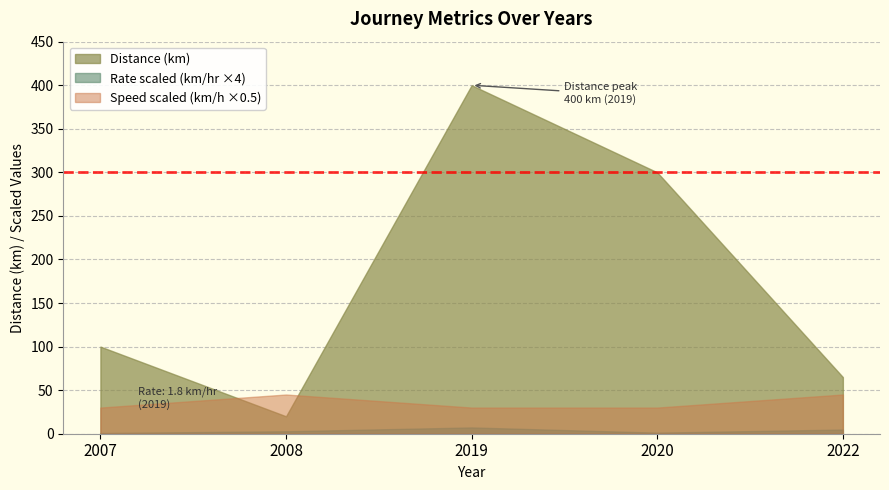

What is the difference between the second highest and second lowest values in the Speed (km/h) series?

30.0